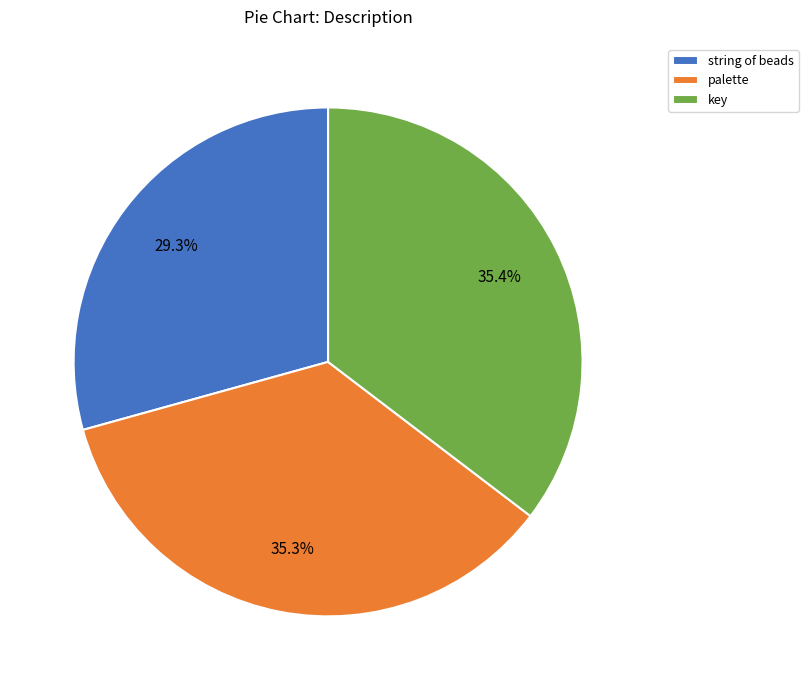

Combined, do string of beads and palette account for over 50%?

Yes